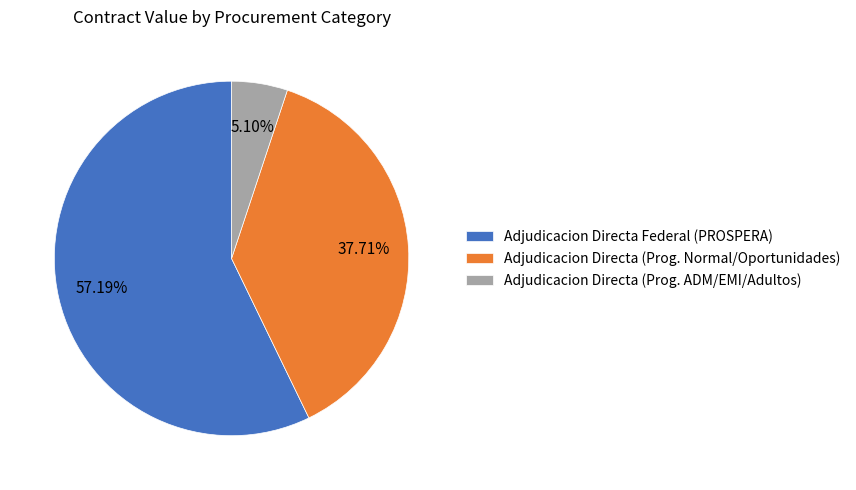

Which slice is the smallest?

Adjudicacion Directa (Prog. ADM/EMI/Adultos)